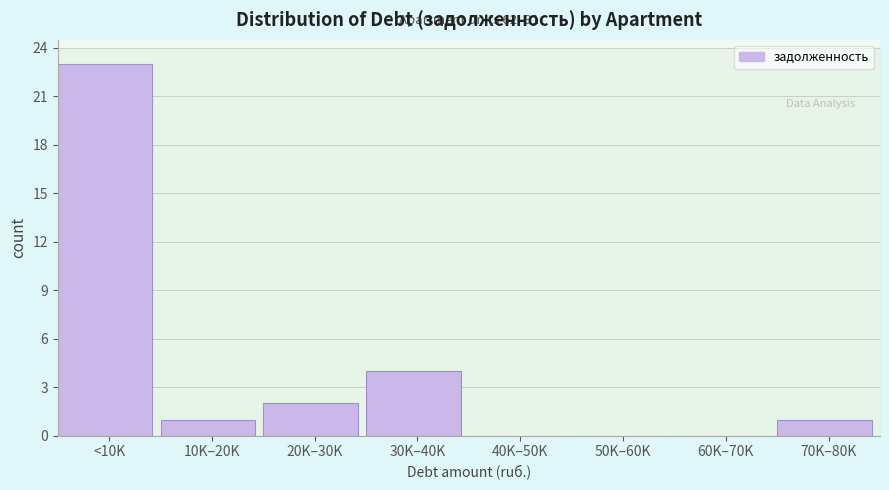

Reading left to right, what are all the values shown in this chart?

<10K=23	10K–20K=1	20K–30K=2	30K–40K=4	40K–50K=0	50K–60K=0	60K–70K=0	70K–80K=1